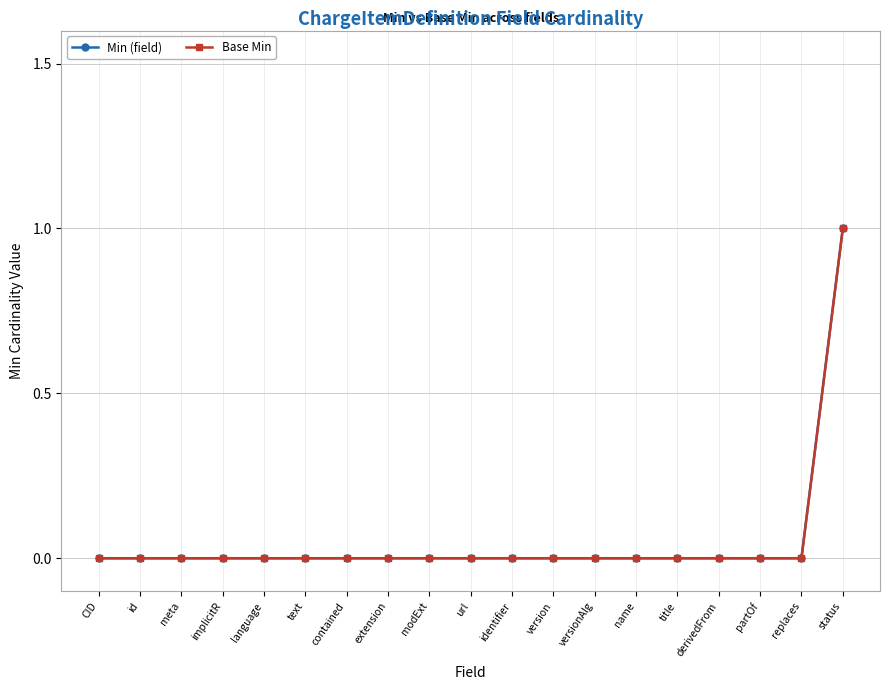

At how many categories does at least one series exceed 0?

1